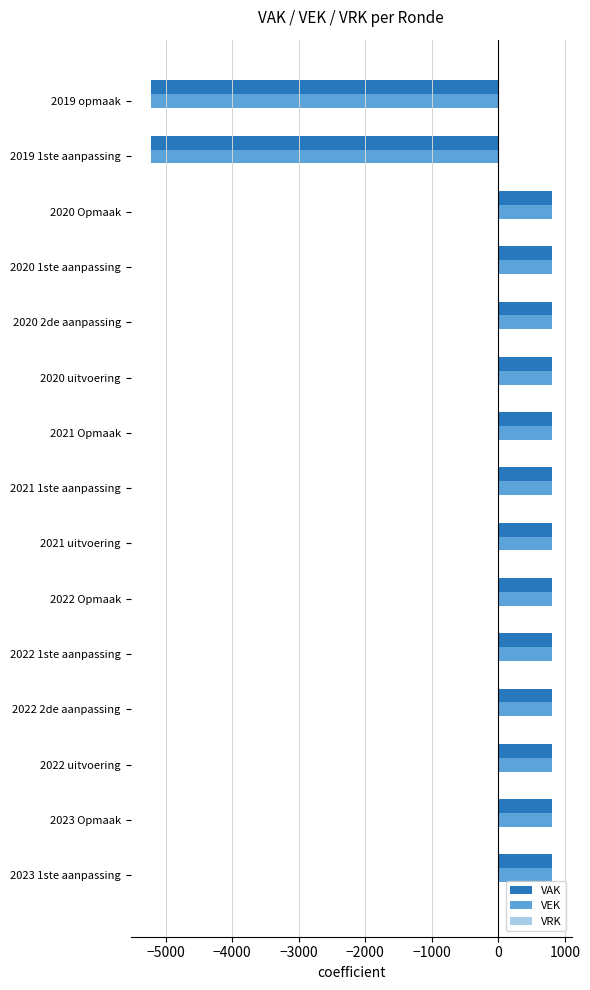

What is the difference between the second highest and minimum values in the VEK series?

6028.0